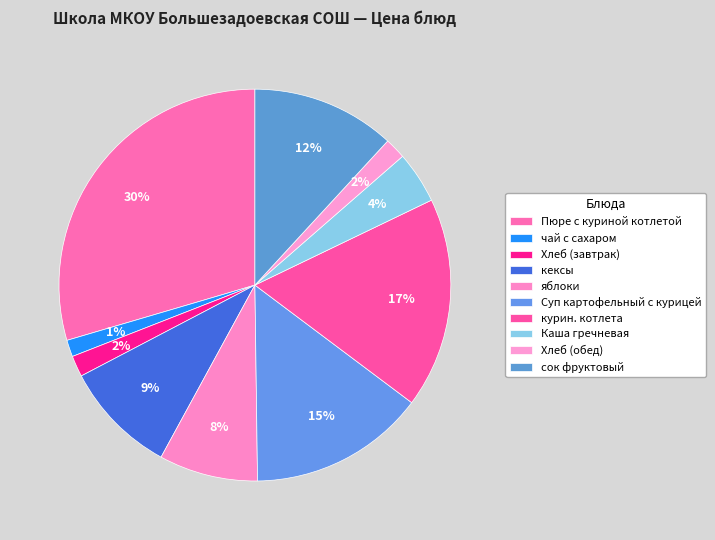

Is the sum of Хлеб (завтрак) and курин. котлета greater than half?

No